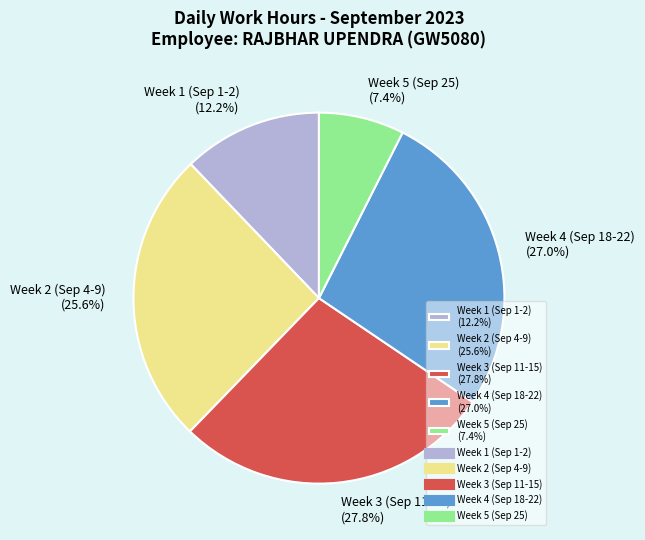

Is there any slice that represents more than half of the pie?

No